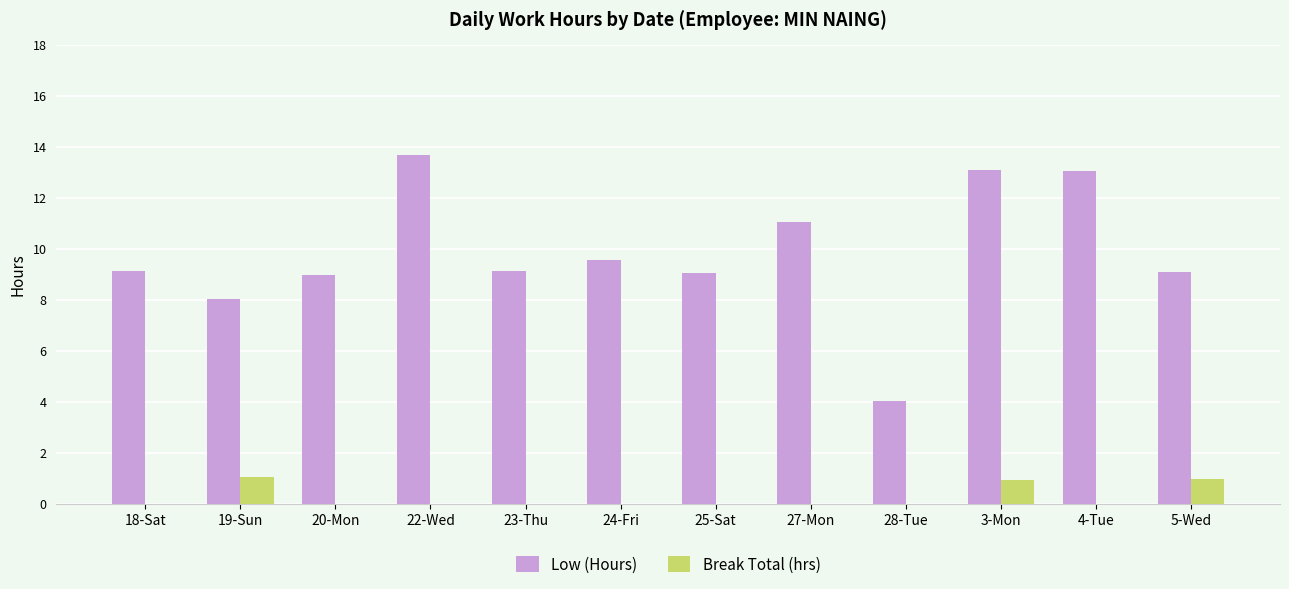

What is the sum of all Break Total (hrs) values?

3.0